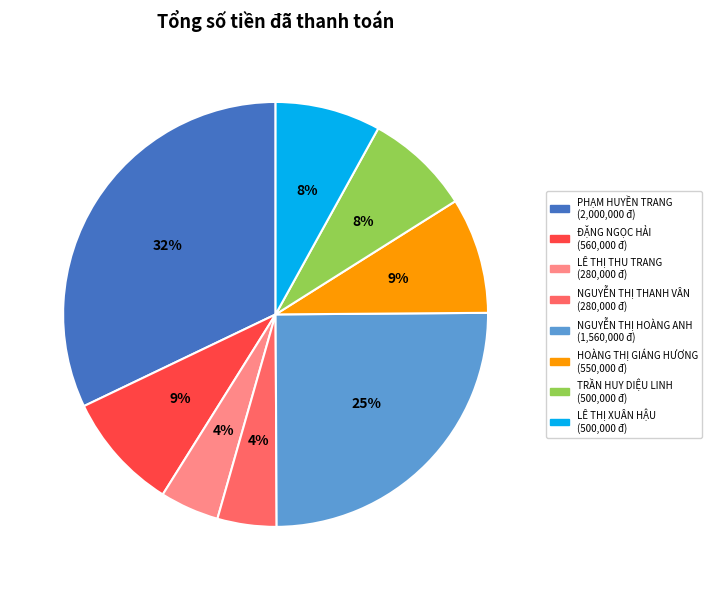

Is NGUYỄN THỊ THANH VÂN the majority of the pie?

No